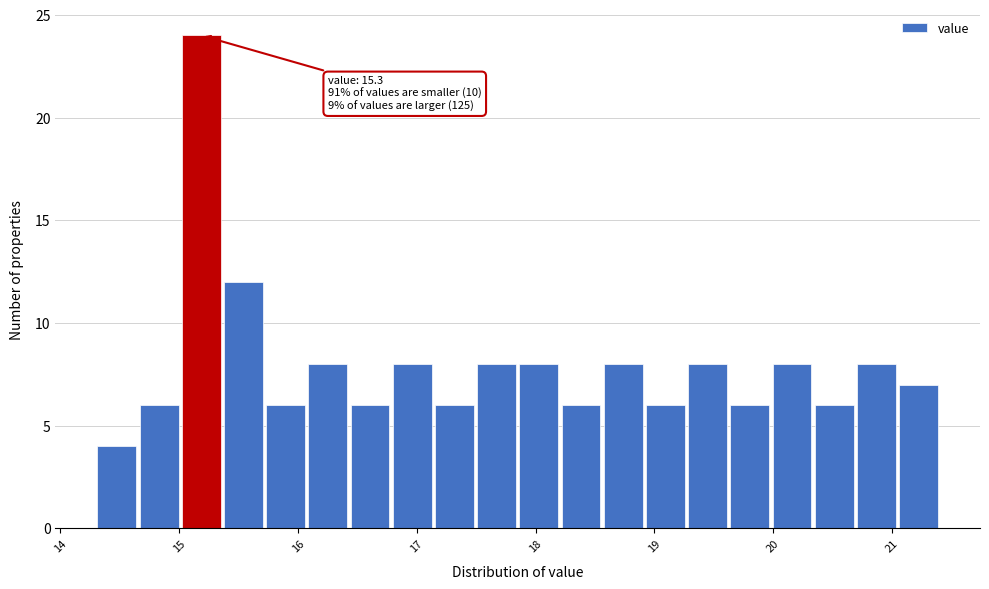

Around what value on the x-axis is the tallest bar? Give the approximate position of its centre, as read against the axis.

15.2